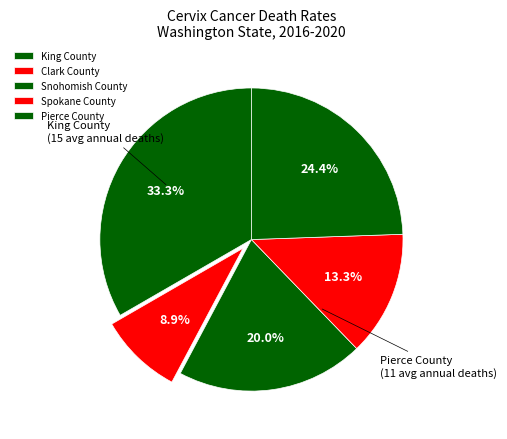

Count the number of slices in the pie.

5